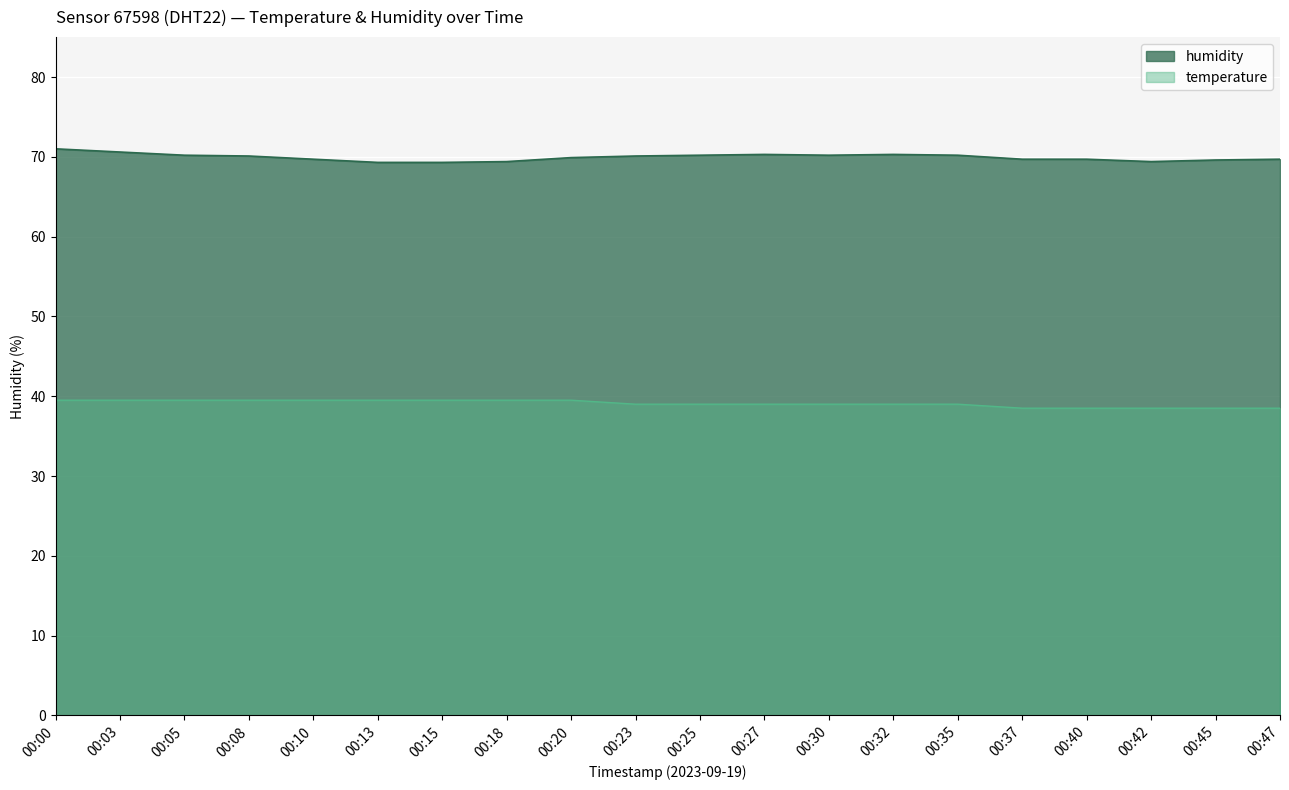

At which category does humidity reach its first local peak?

00:27